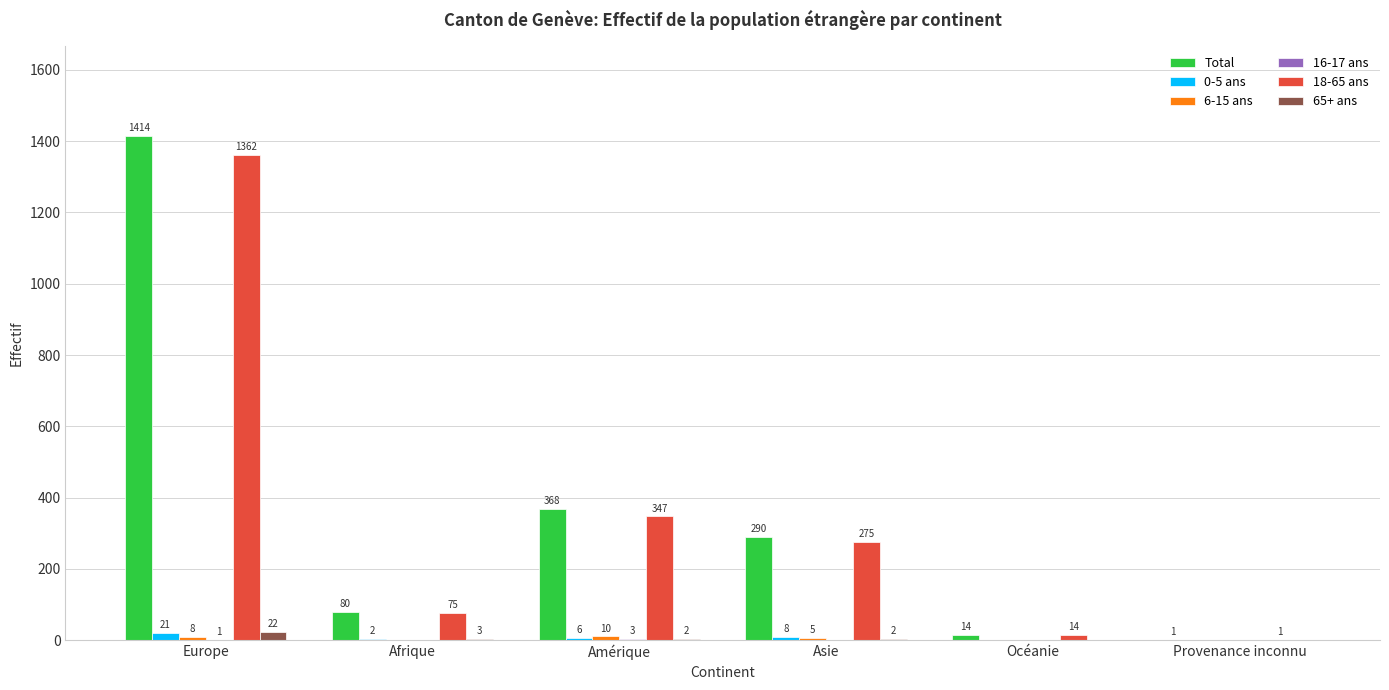

Which series changed the most between Afrique and Océanie?

Total